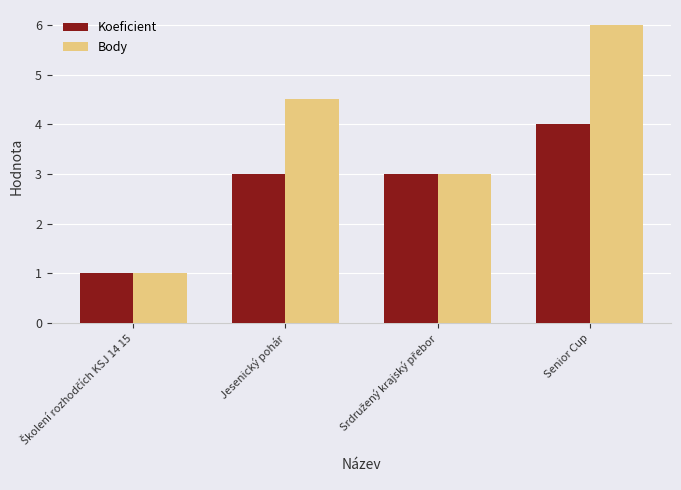

What is the total value across all series at Senior Cup?

10.0